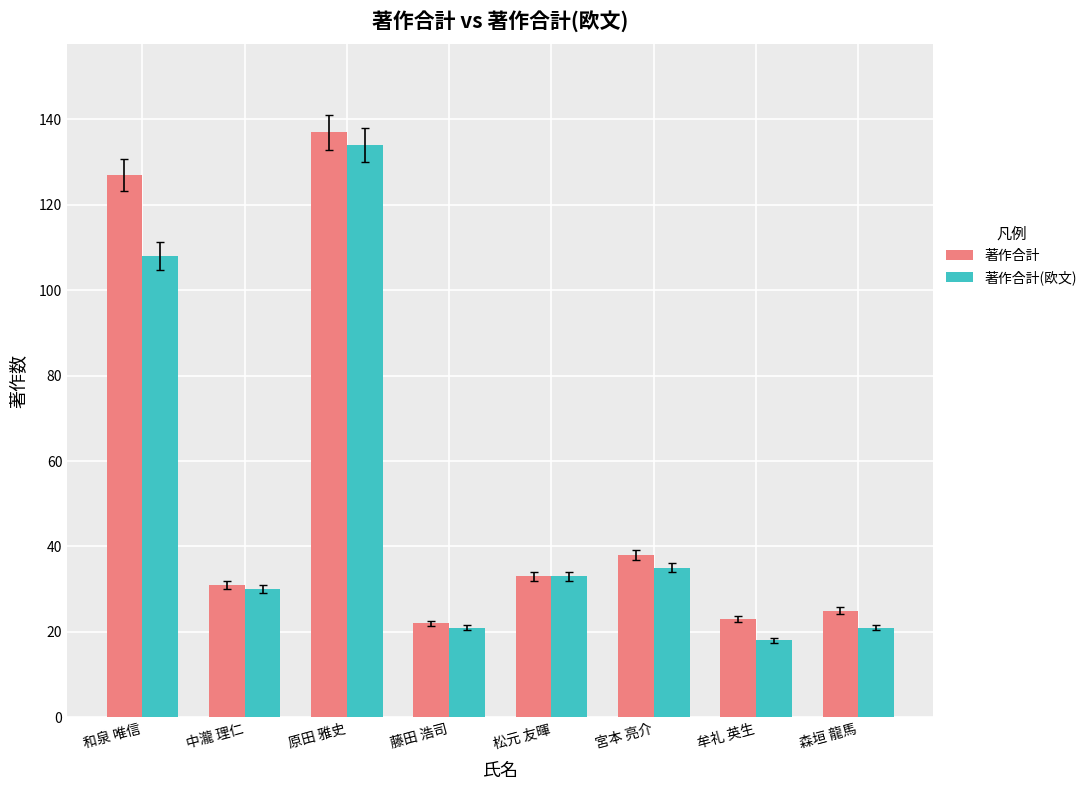

What is the sum of the 著作合計(欧文) values at 原田 雅史 and 中瀧 理仁?

164